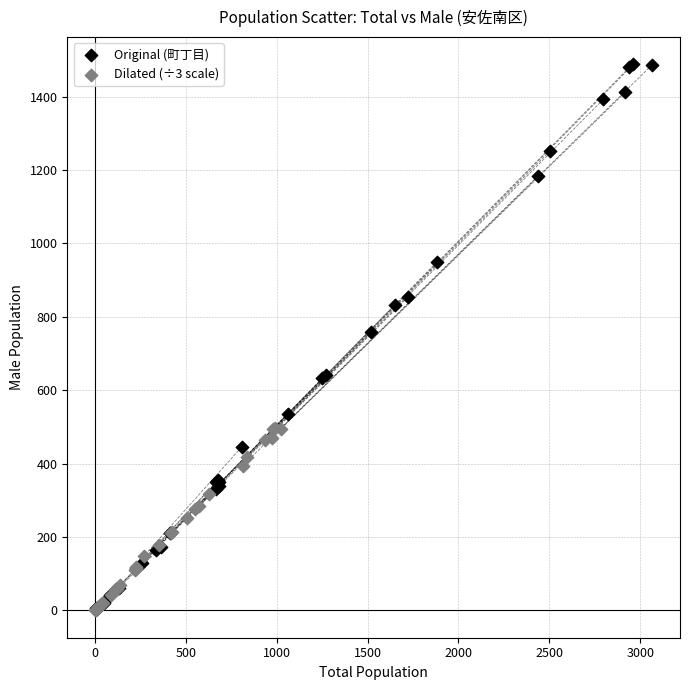

Which series contains the highest Y value?

Original (町丁目)